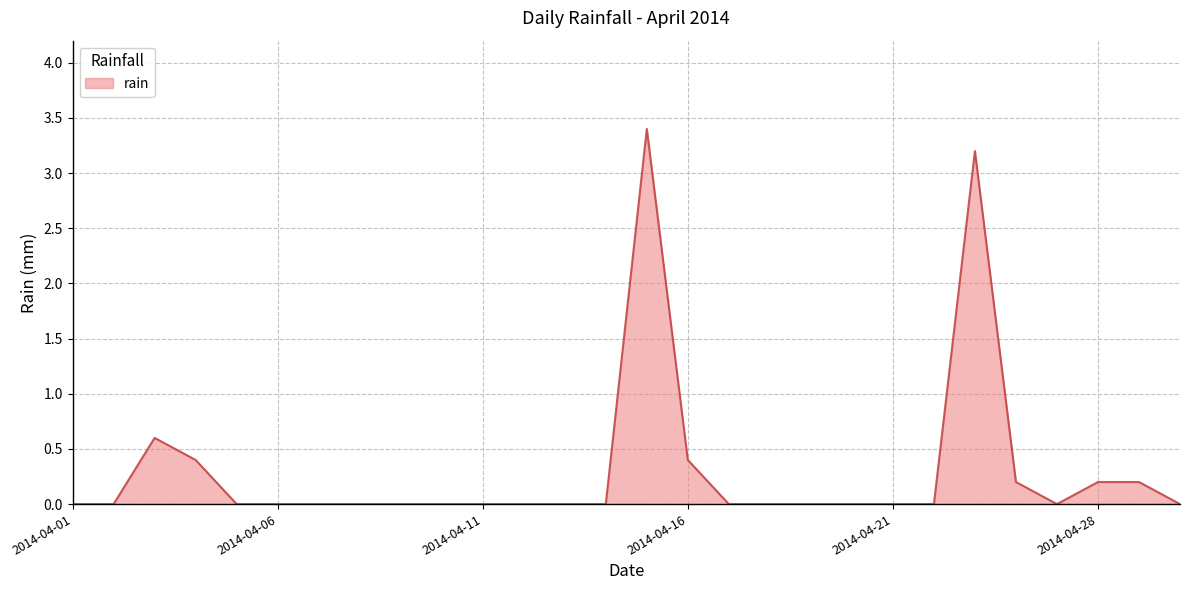

What is the maximum value shown in the chart?

3.4